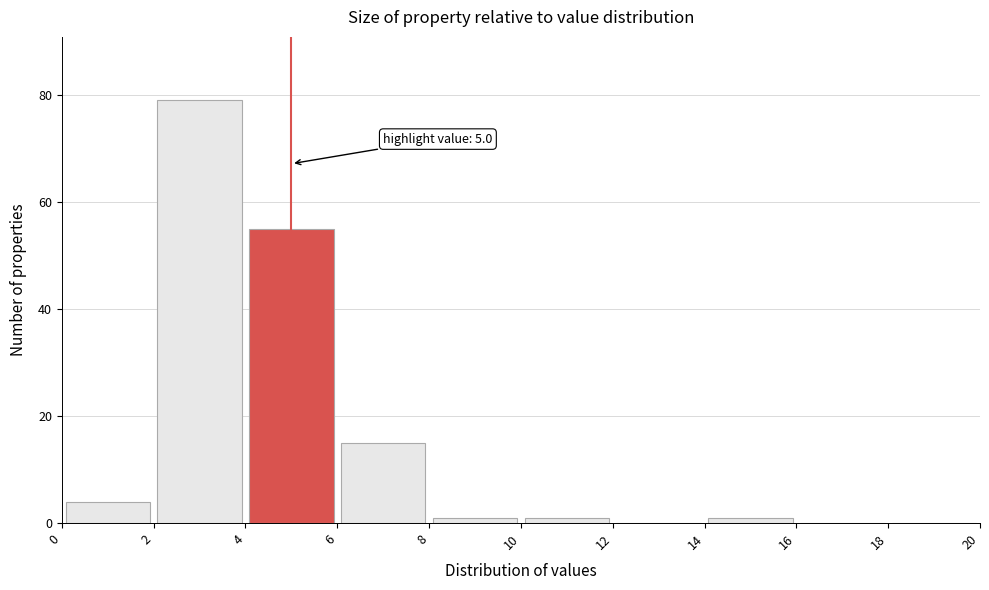

Which range on the x-axis has the tallest bar?

2 to 4